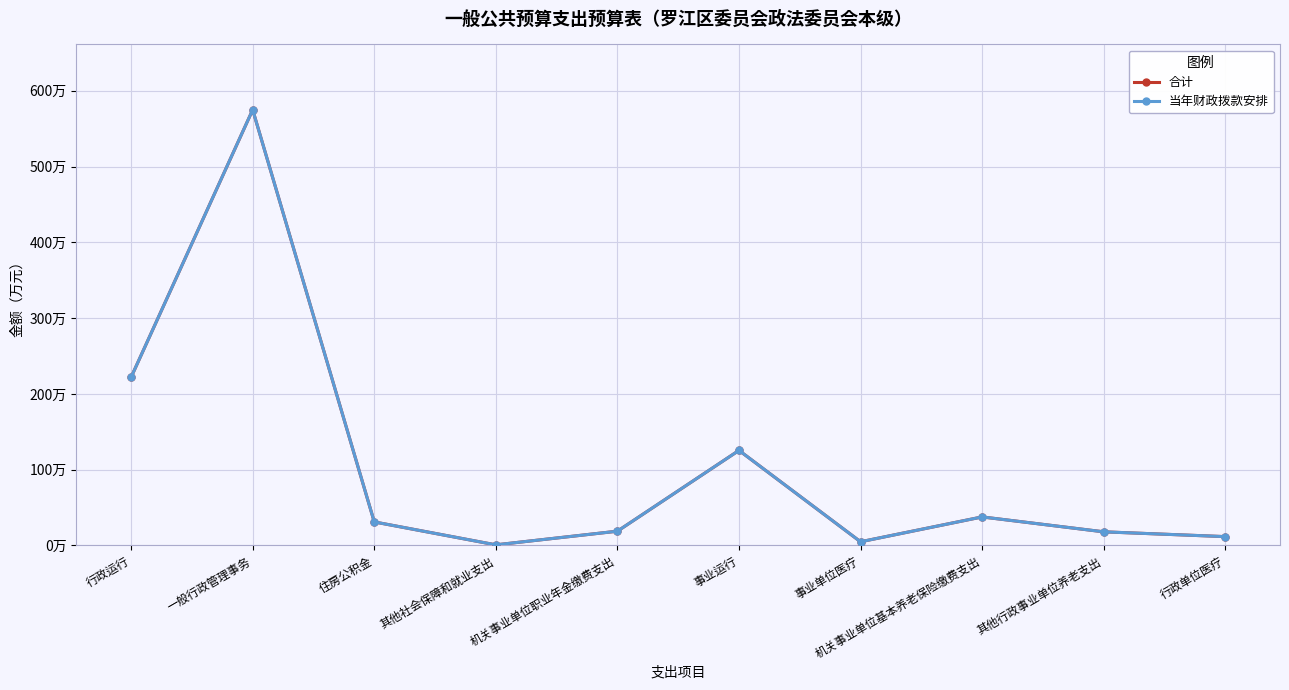

Does the chart have visible grid lines?

Yes